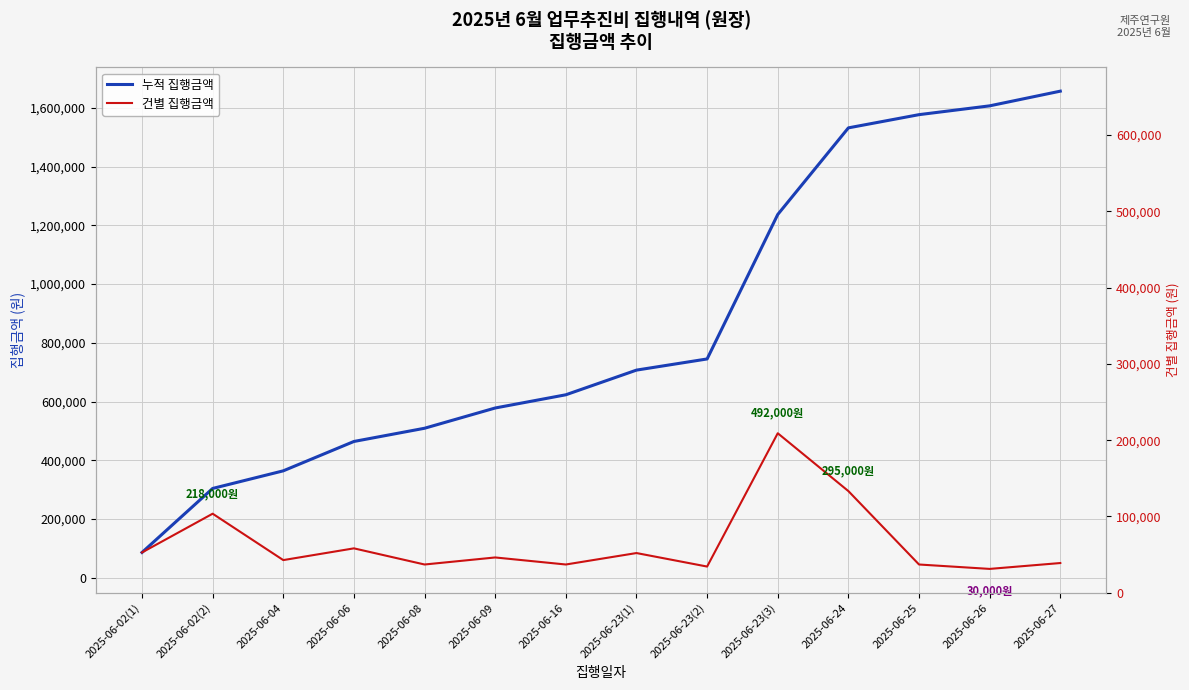

List the labels in order of 건별 집행금액 value, smallest first.

2025-06-26, 2025-06-23(2), 2025-06-08, 2025-06-16, 2025-06-25, 2025-06-27, 2025-06-04, 2025-06-09, 2025-06-23(1), 2025-06-02(1), 2025-06-06, 2025-06-02(2), 2025-06-24, 2025-06-23(3)